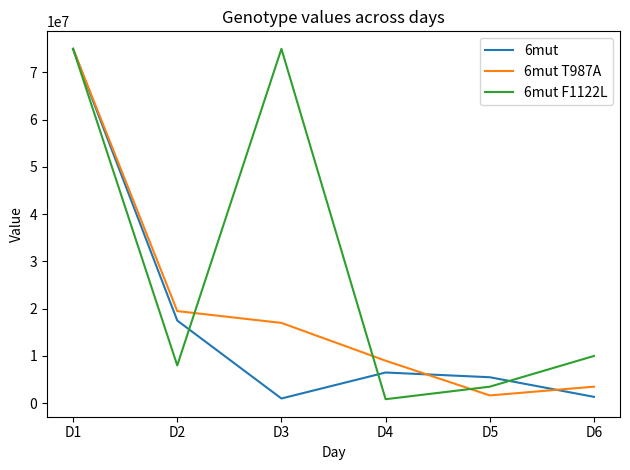

At which category is the sum across all series the highest?

D1